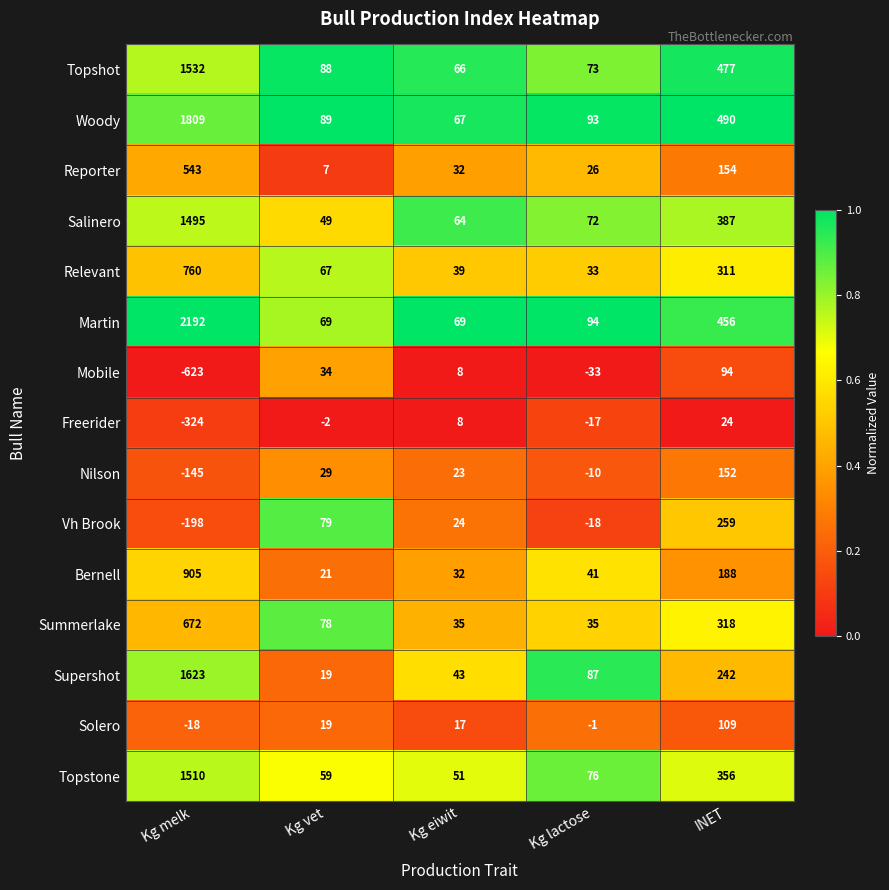

Which series changed the most between Kg vet and Kg eiwit?

Vh Brook